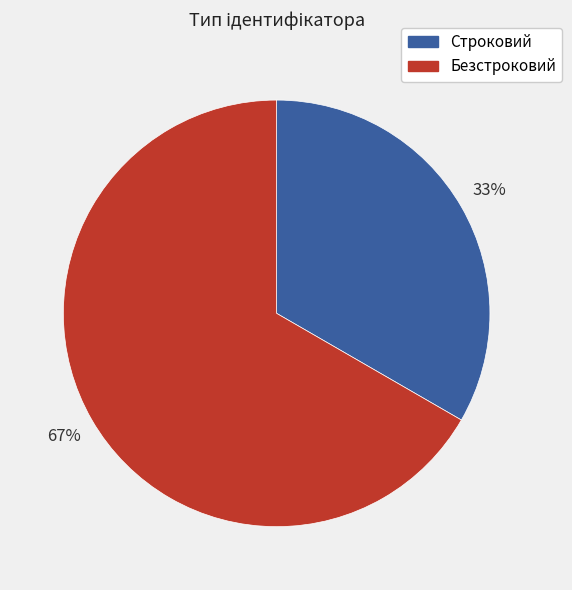

Is the sum of Строковий and Безстроковий greater than half?

Yes